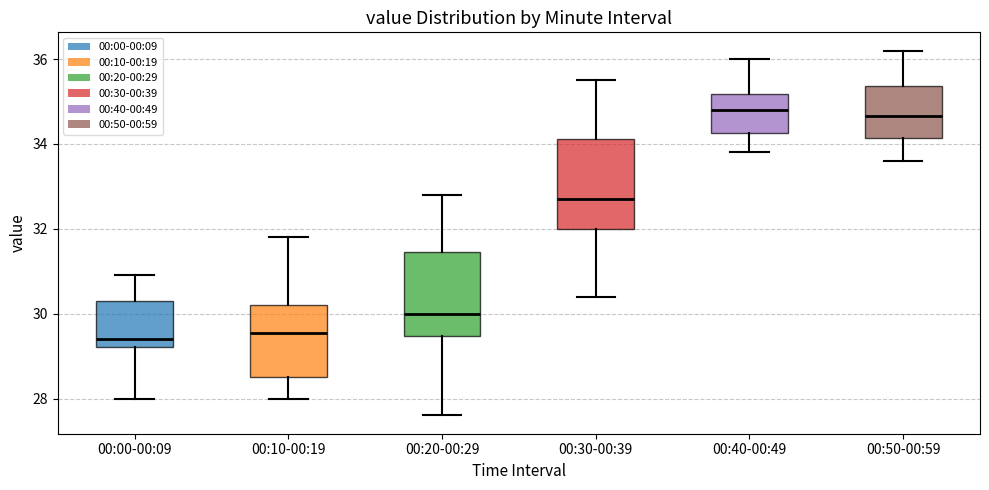

Where is the upper edge of the box for 00:50-00:59 on the y-axis? The values are not printed on the chart, so give them approximately, as read against the axis.

35.4